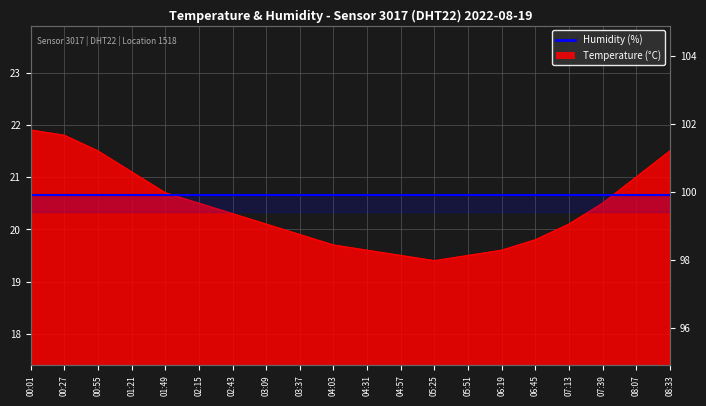

What is the sum of all values?

408.0